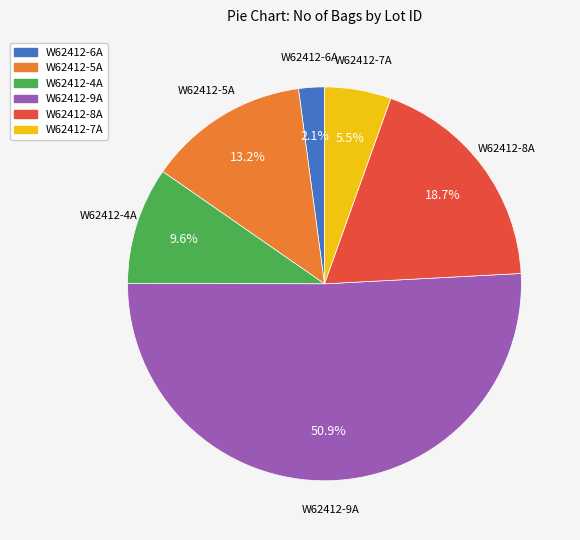

Rank the categories by value from lowest to highest.

W62412-6A, W62412-7A, W62412-4A, W62412-5A, W62412-8A, W62412-9A